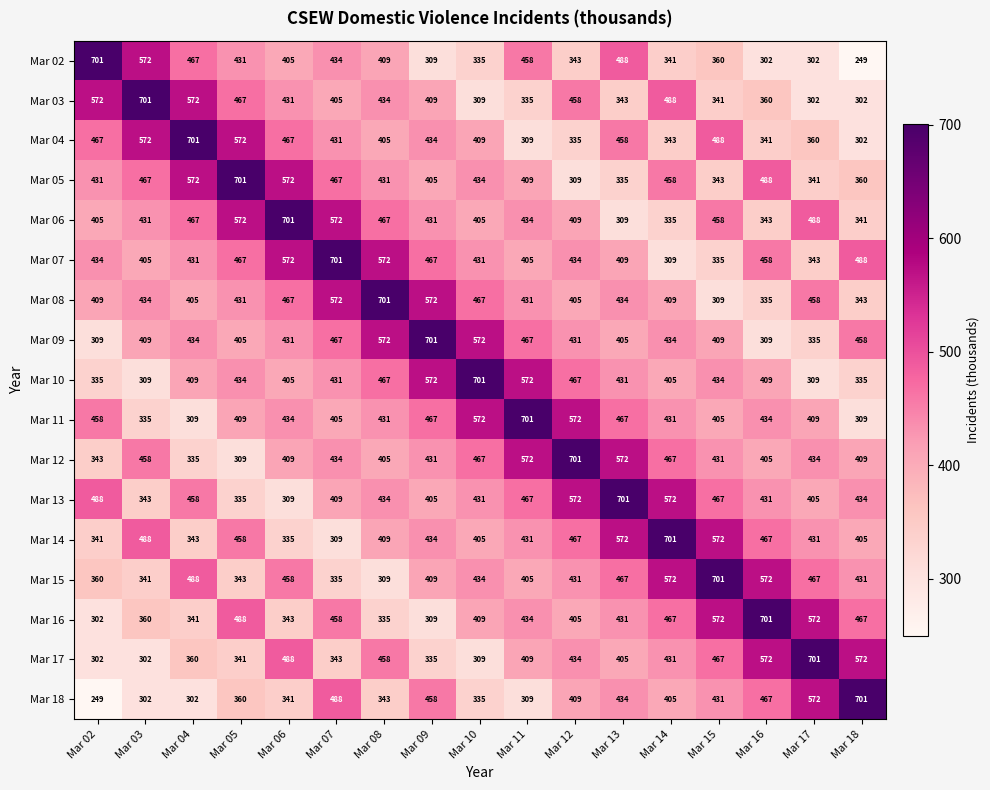

What is the spread (max minus min) of values at Mar 15?

392